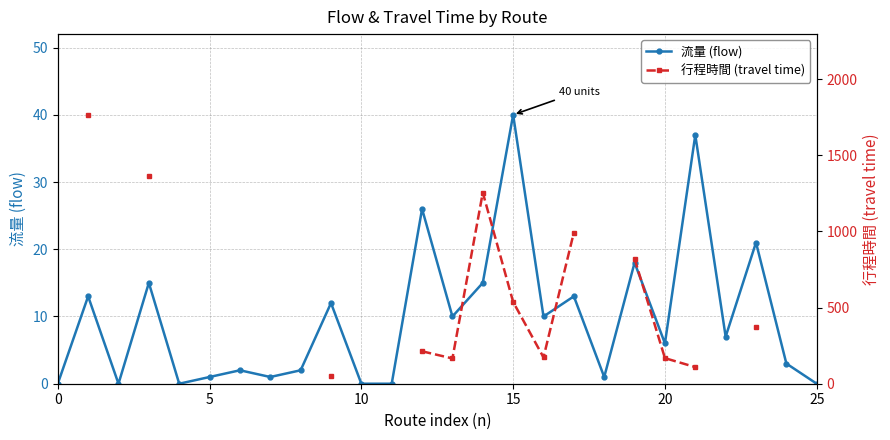

How many lines are shown in the chart?

2